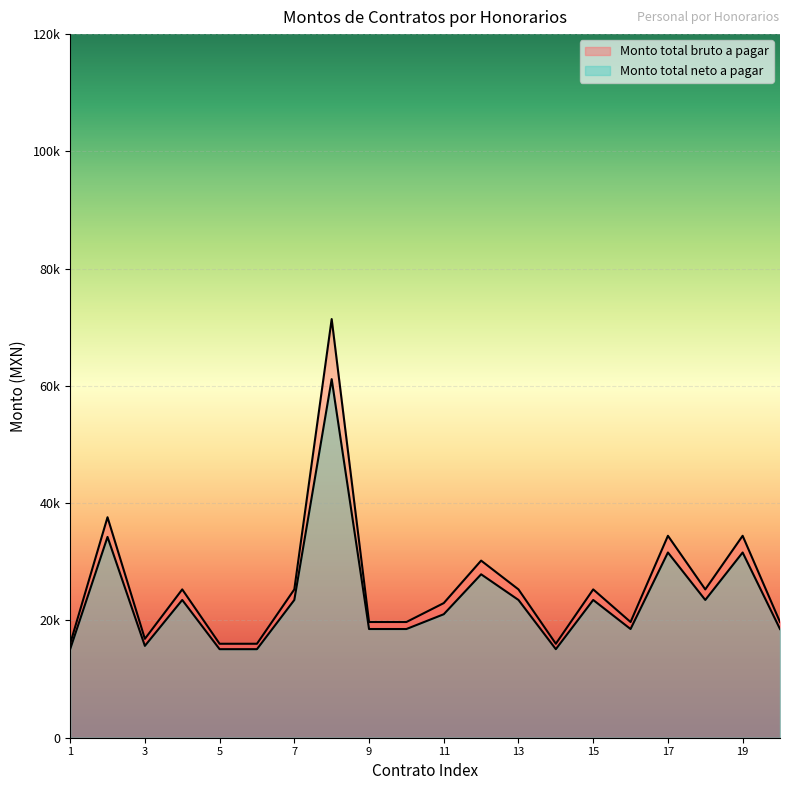

What is the value of the Monto total bruto a pagar point at the 4th from the left?

25296.0